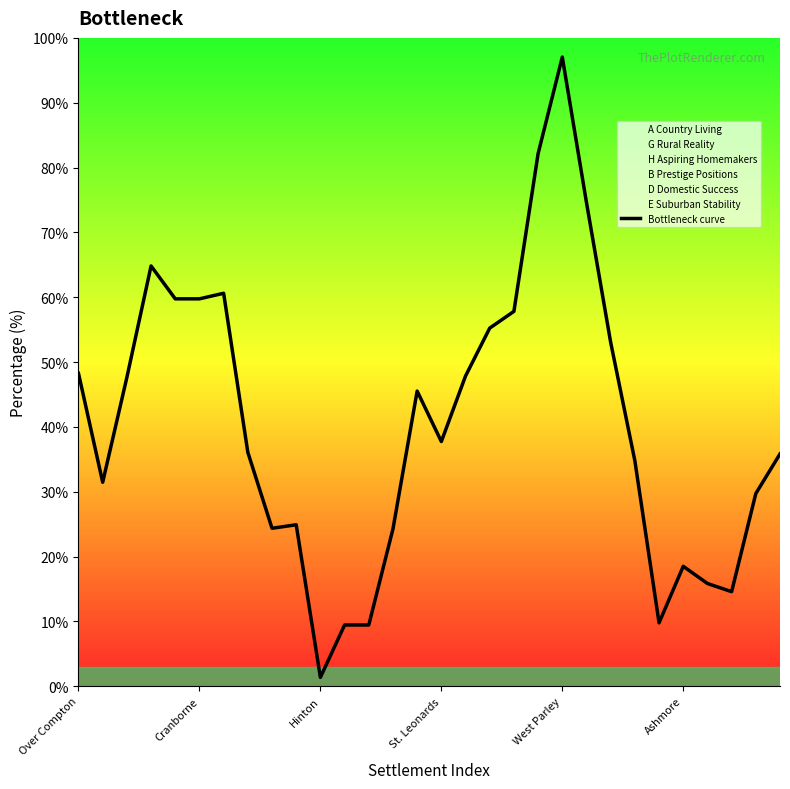

The value of Bottleneck curve at West Parley is 97.0. True or false?

True